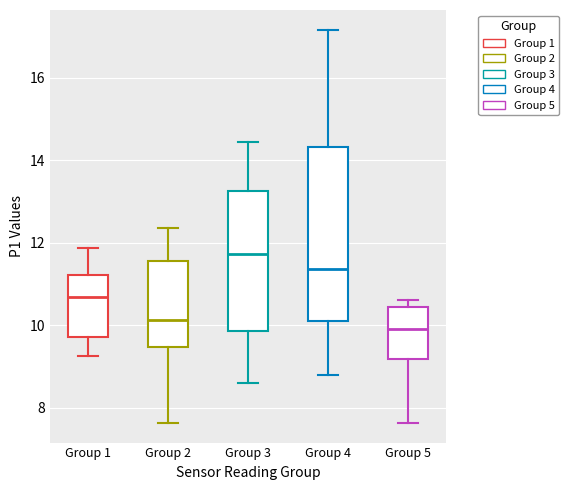

Where does the median line of the box for Group 2 sit on the y-axis? The values are not printed on the chart, so give them approximately, as read against the axis.

10.2